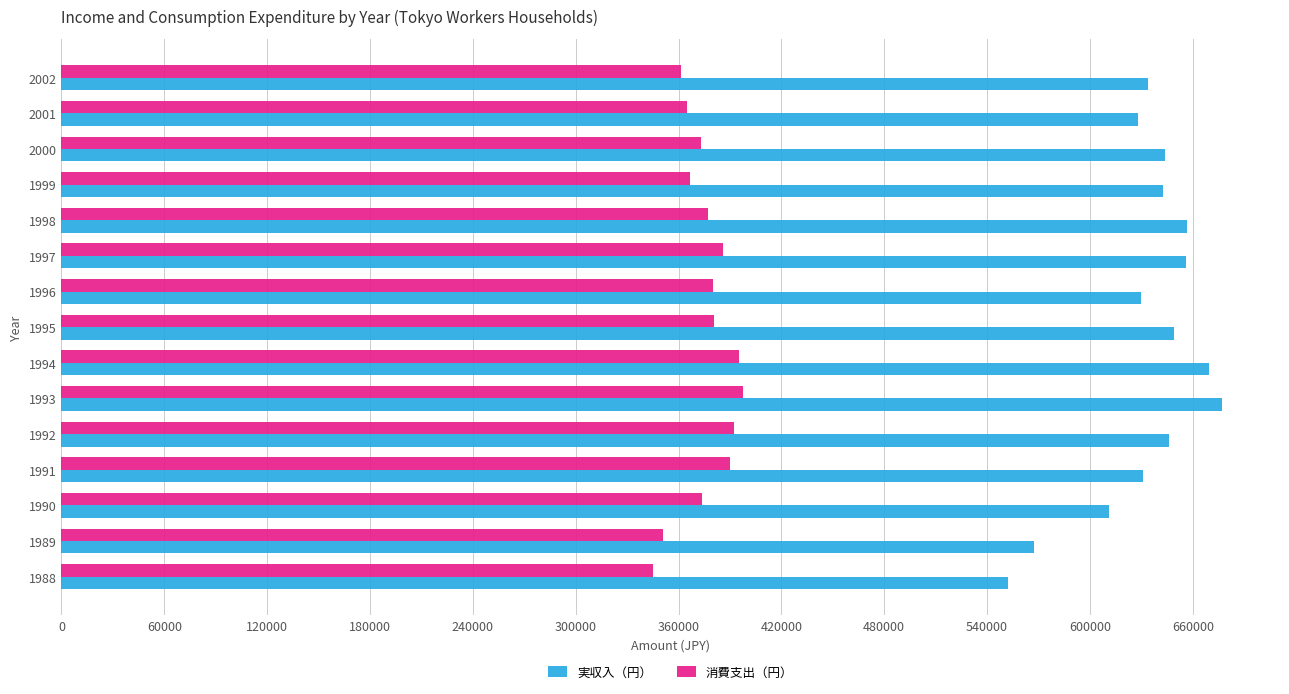

What is the difference between the maximum and minimum values in the 消費支出（円） series?

52953